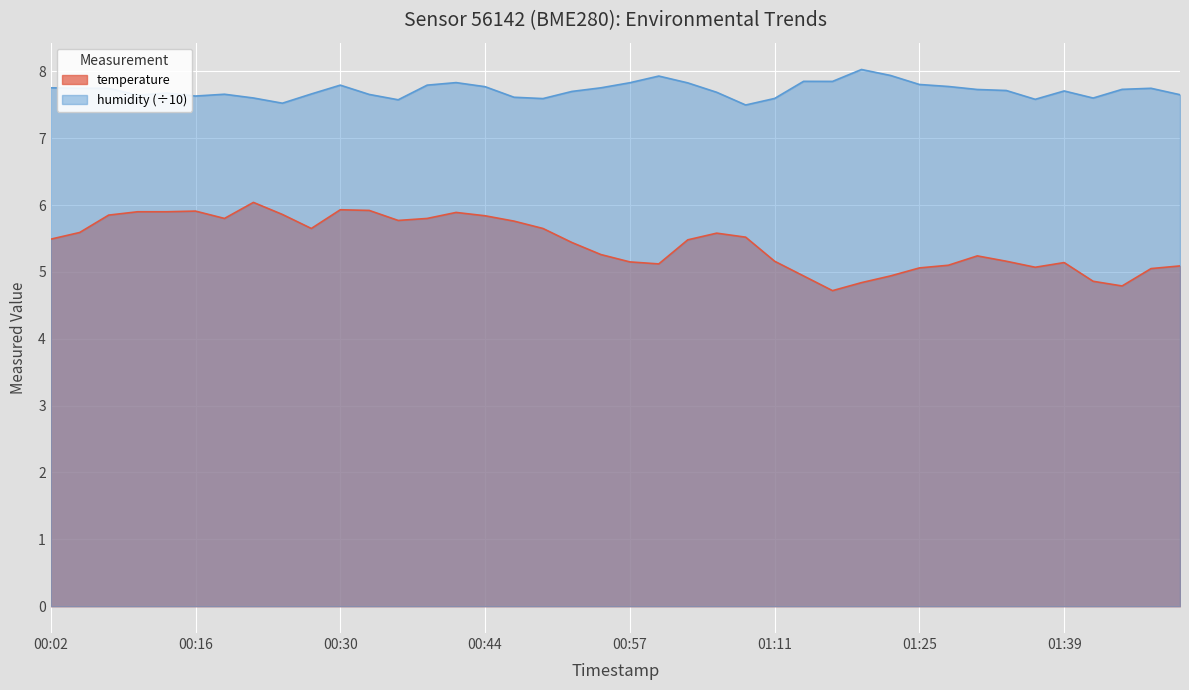

Is the value of humidity at 2022-11-06T00:21:50 greater than the value of temperature at 2022-11-06T00:35:39?

Yes